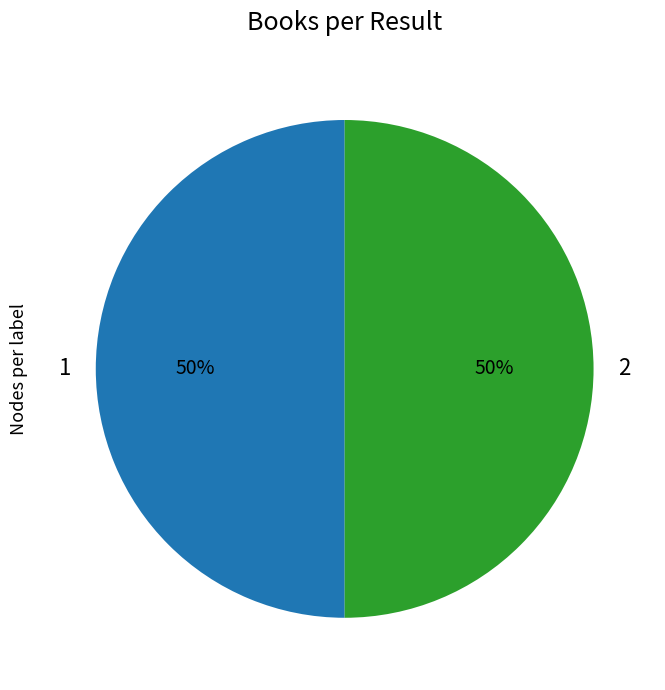

Is it true that 1 is 50% of the pie?

True